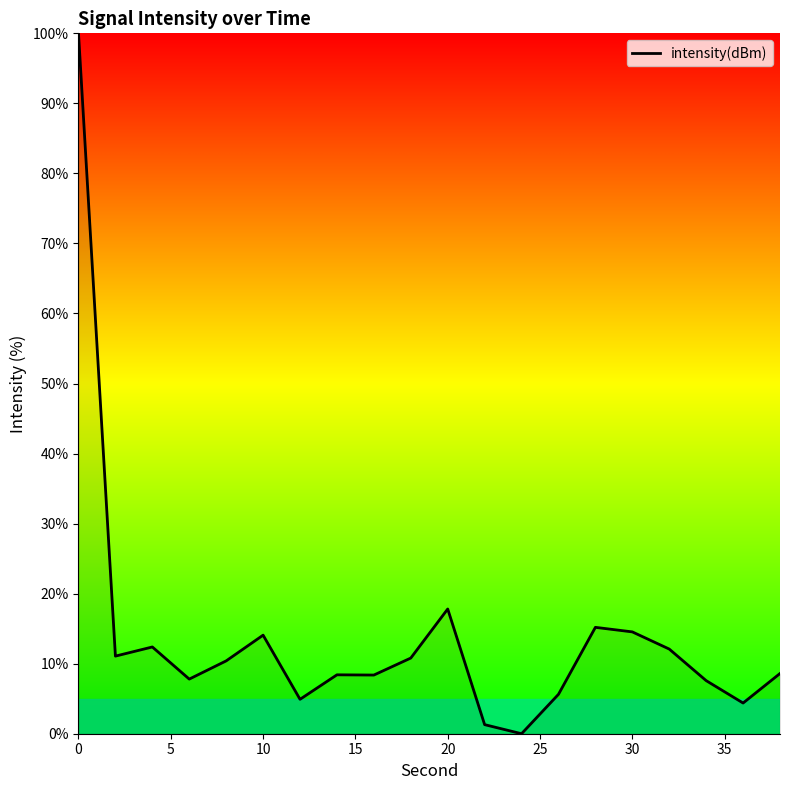

What is the difference between the maximum and minimum values?

100.0